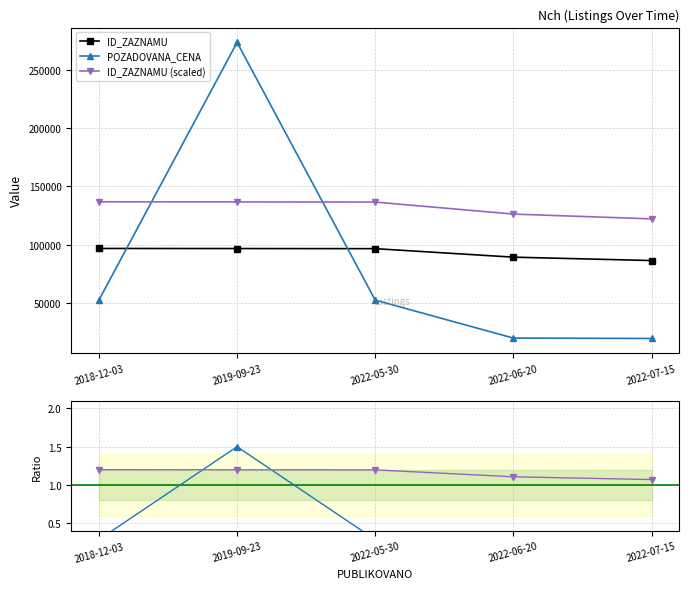

The value of ID_ZAZNAMU at 2022-07-15 is 30962.0. True or false?

False